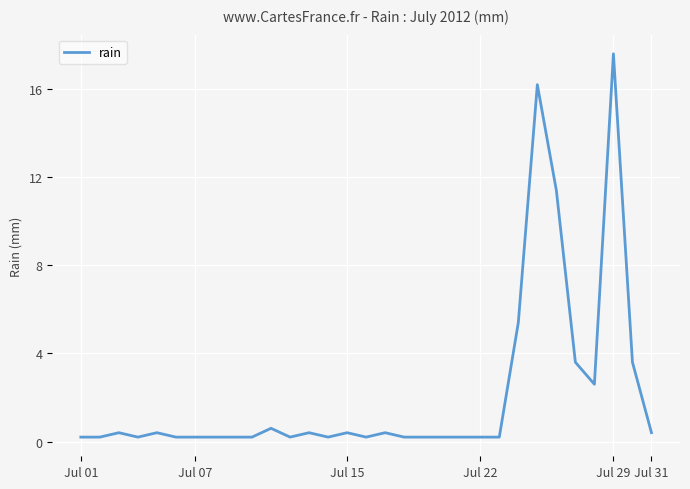

What is the sum of all values?

66.8